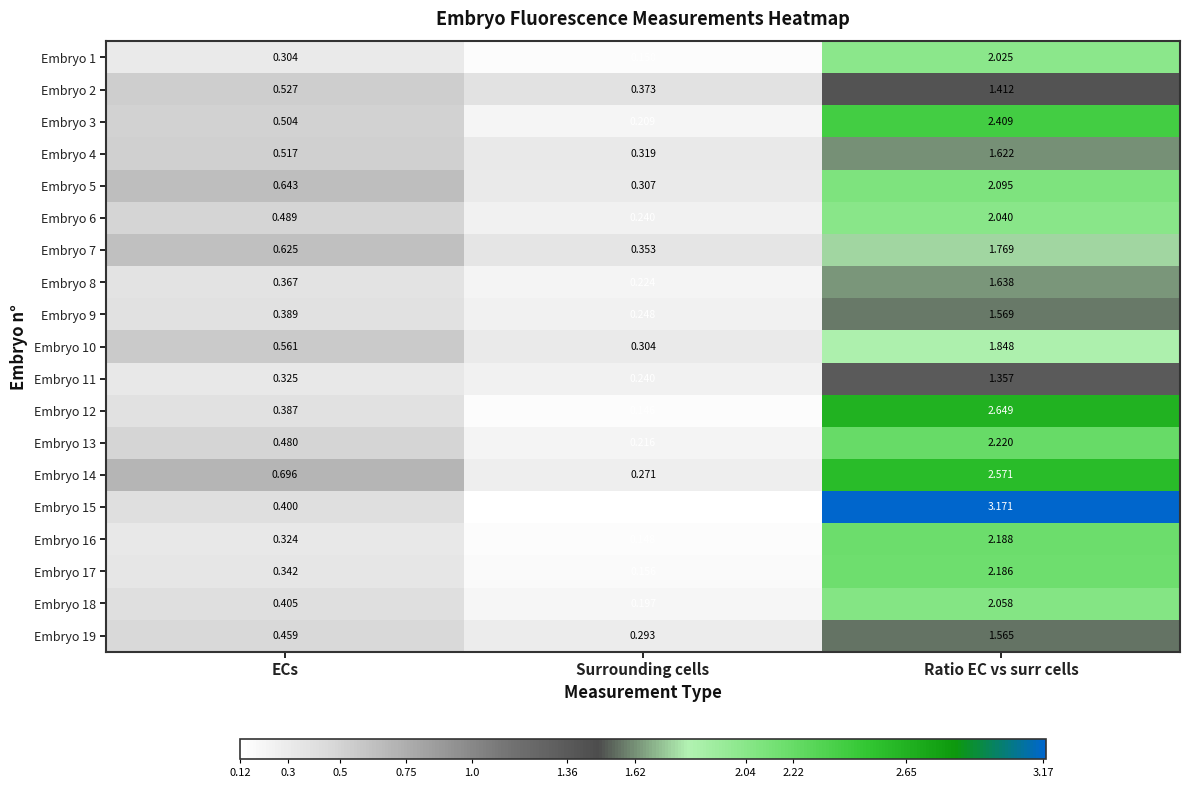

At which category does the chart reach its peak across all series?

Ratio EC vs surr cells